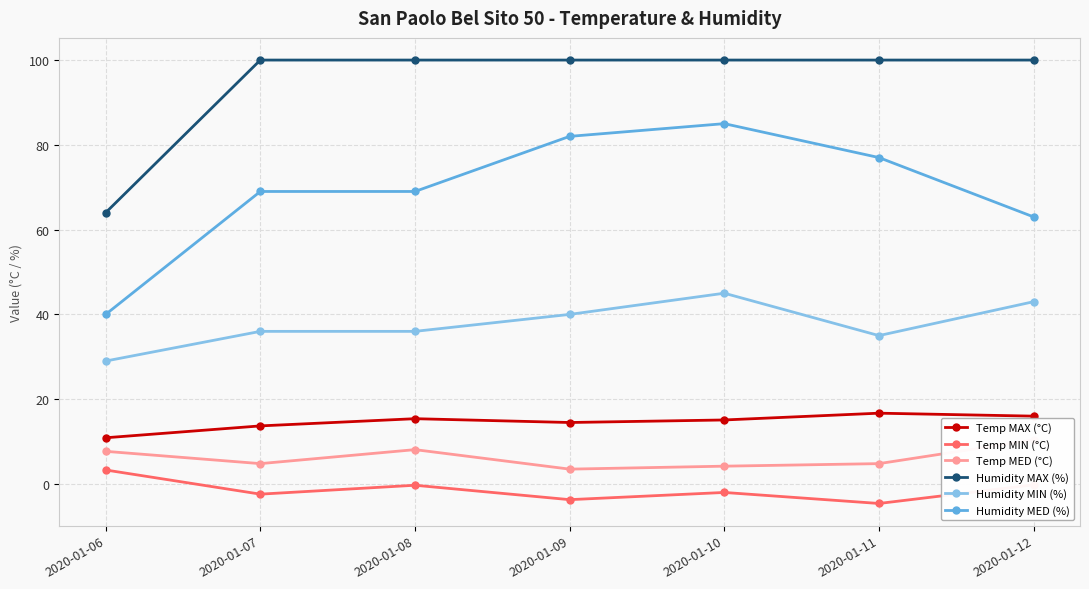

The Humidity MIN (%) series shows 56.2 at 2020-01-12. True or false?

False